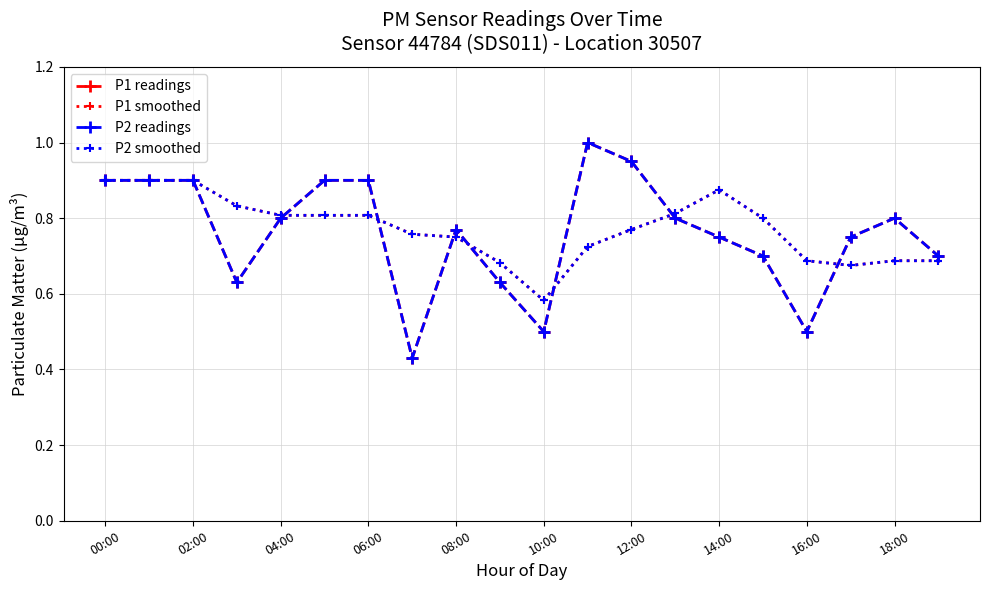

List the series in order of their peak value, lowest first.

P1 smoothed, P2 smoothed, P1 readings, P2 readings